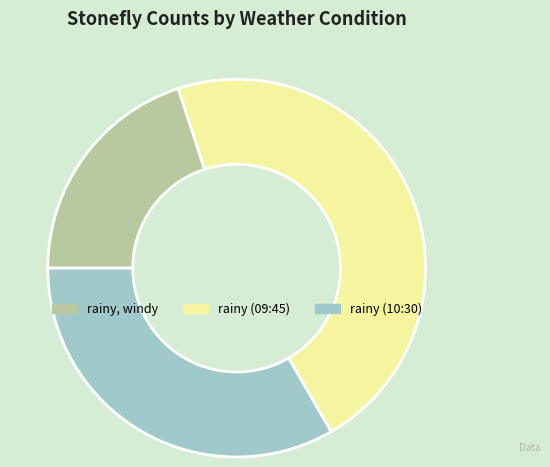

True or false: rainy (09:45) accounts for 40% of the total.

False